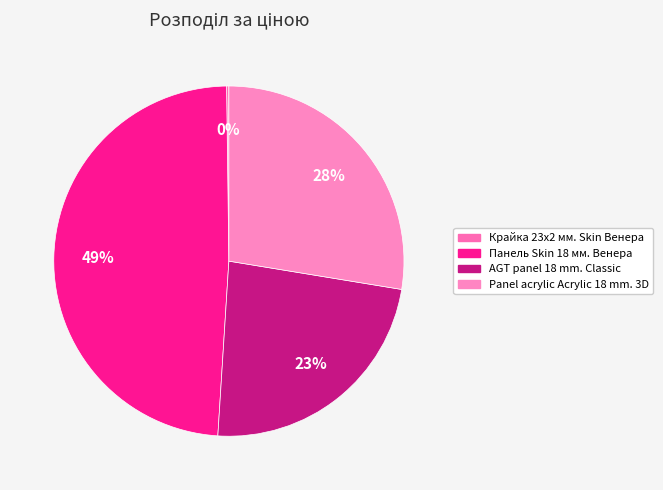

Which slice is the largest?

Панель Skin 18 мм. Венера